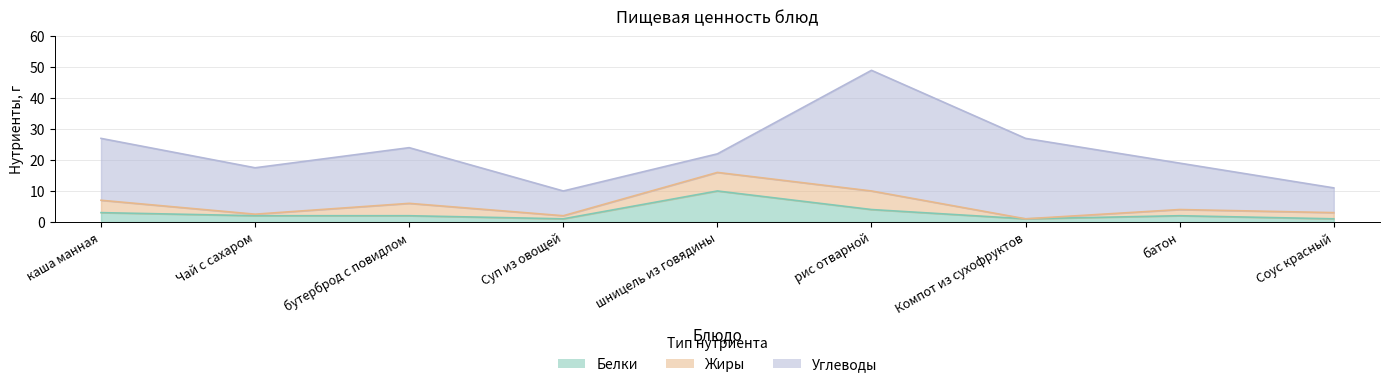

The Жиры series shows 0.5 at Соус красный. True or false?

False